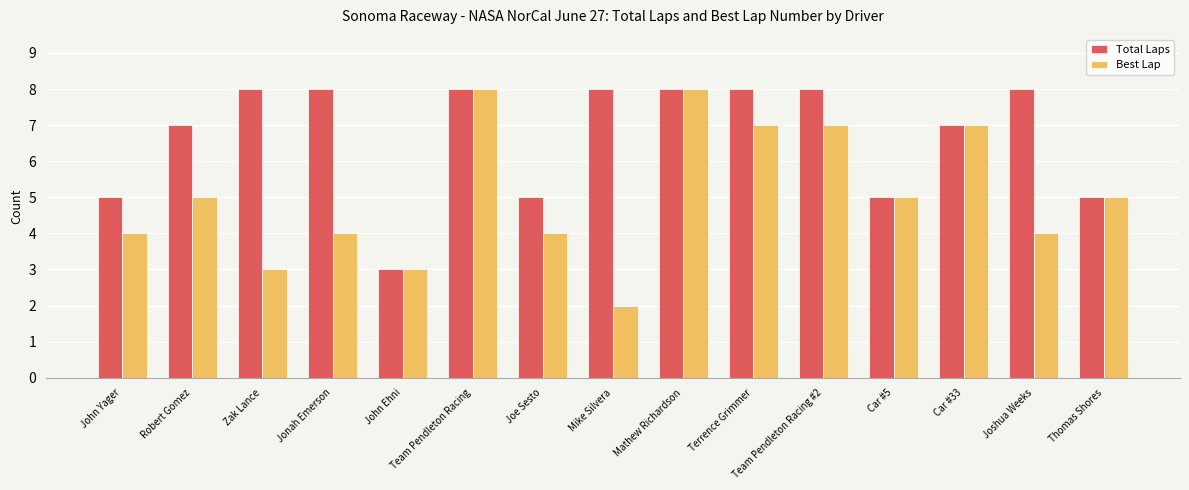

True or false: Best Lap has a value of 3 at Team Pendleton Racing.

False